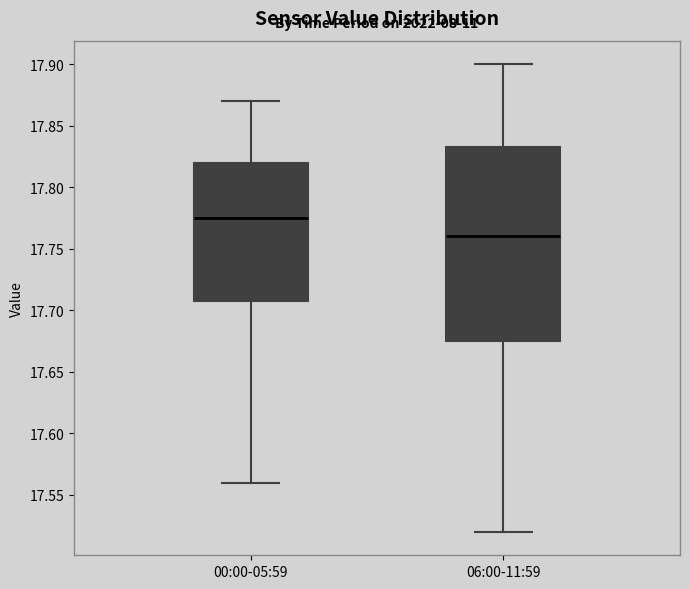

Where does the median line of the box for 06:00-11:59 sit on the y-axis? The values are not printed on the chart, so give them approximately, as read against the axis.

17.760